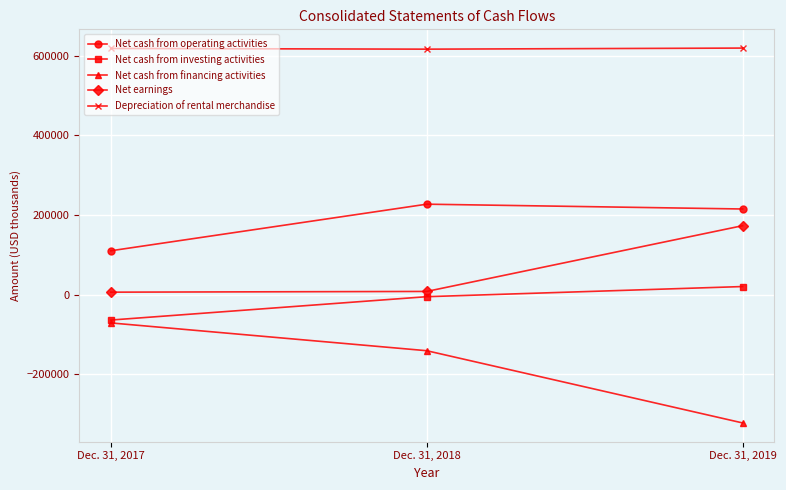

At which label does Net cash from financing activities reach its peak?

Dec. 31, 2017